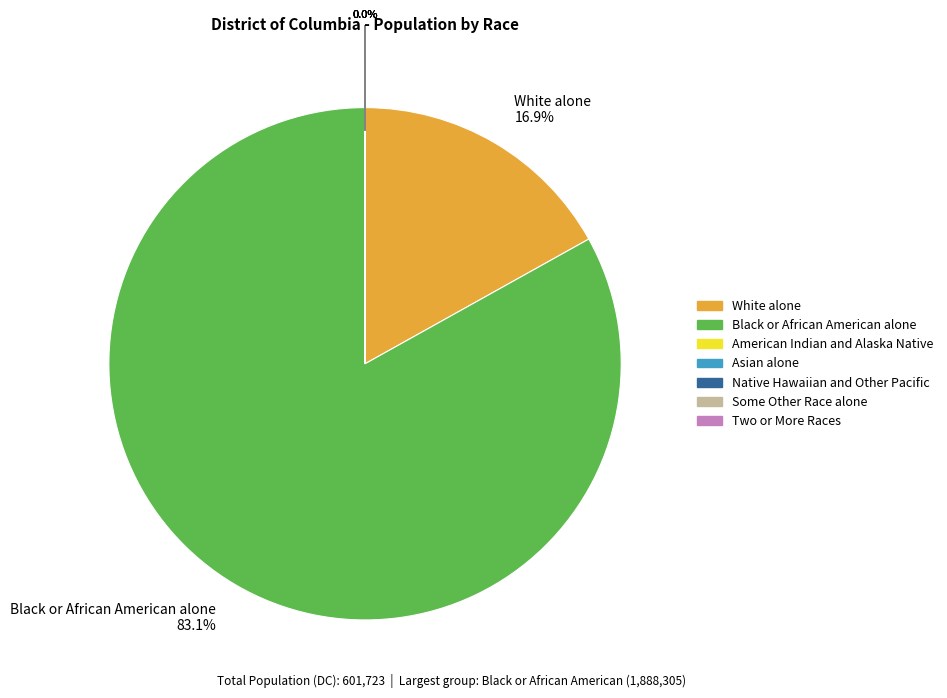

Is there any slice that represents more than half of the pie?

Yes